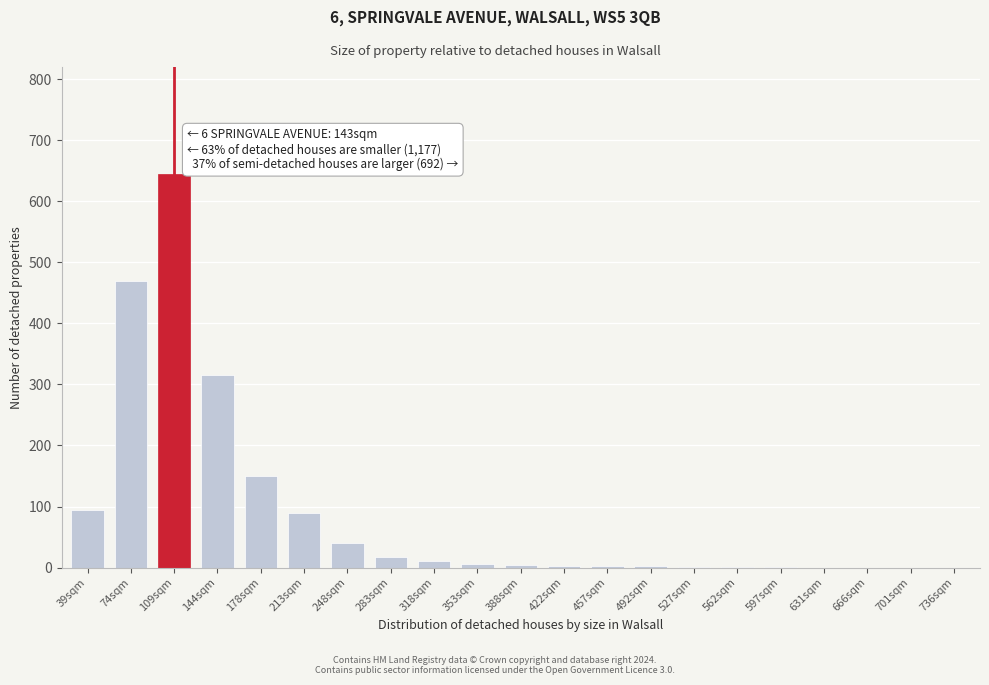

The value at 74sqm is 155. True or false?

False